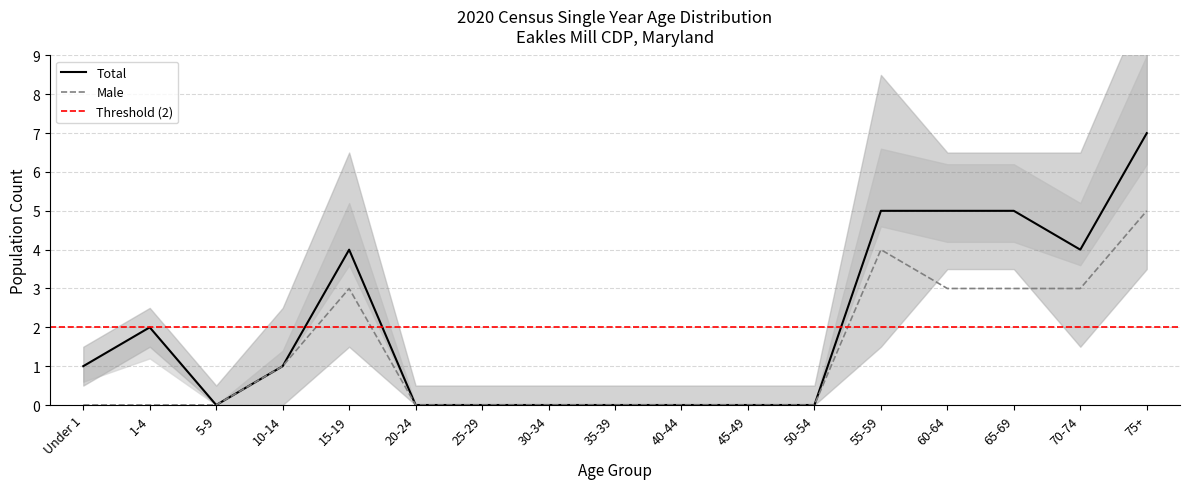

At how many categories does at least one series exceed 3?

6